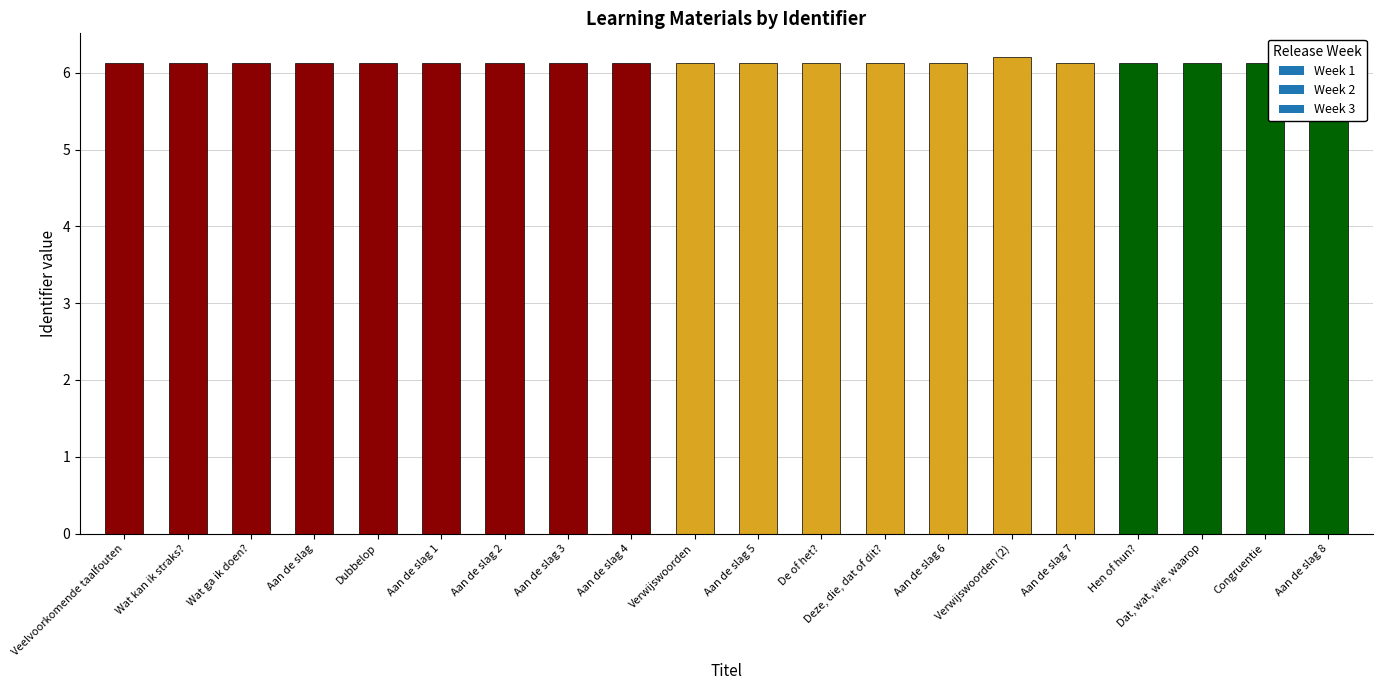

The chart shows a value of 10.5 at Wat ga ik doen?. True or false?

False